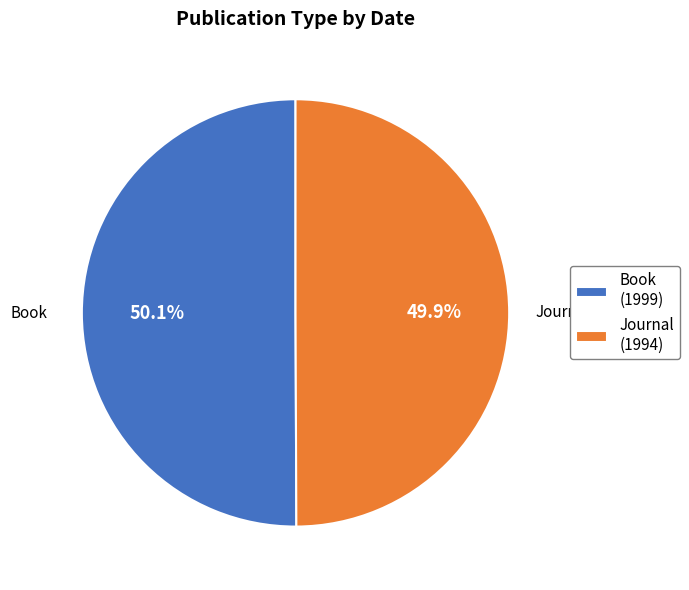

To the nearest percent, what is the average slice percentage?

50%